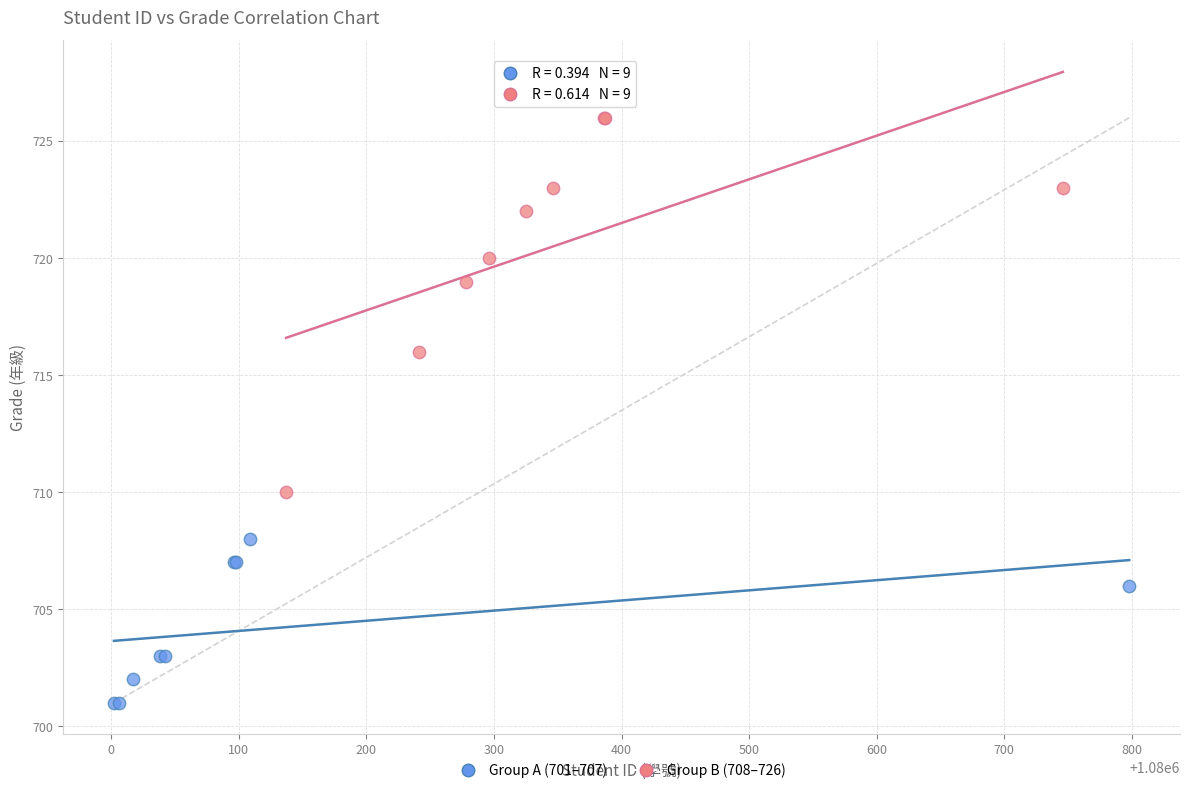

Which series has the largest Y range (max minus min)?

Group B (708–726)